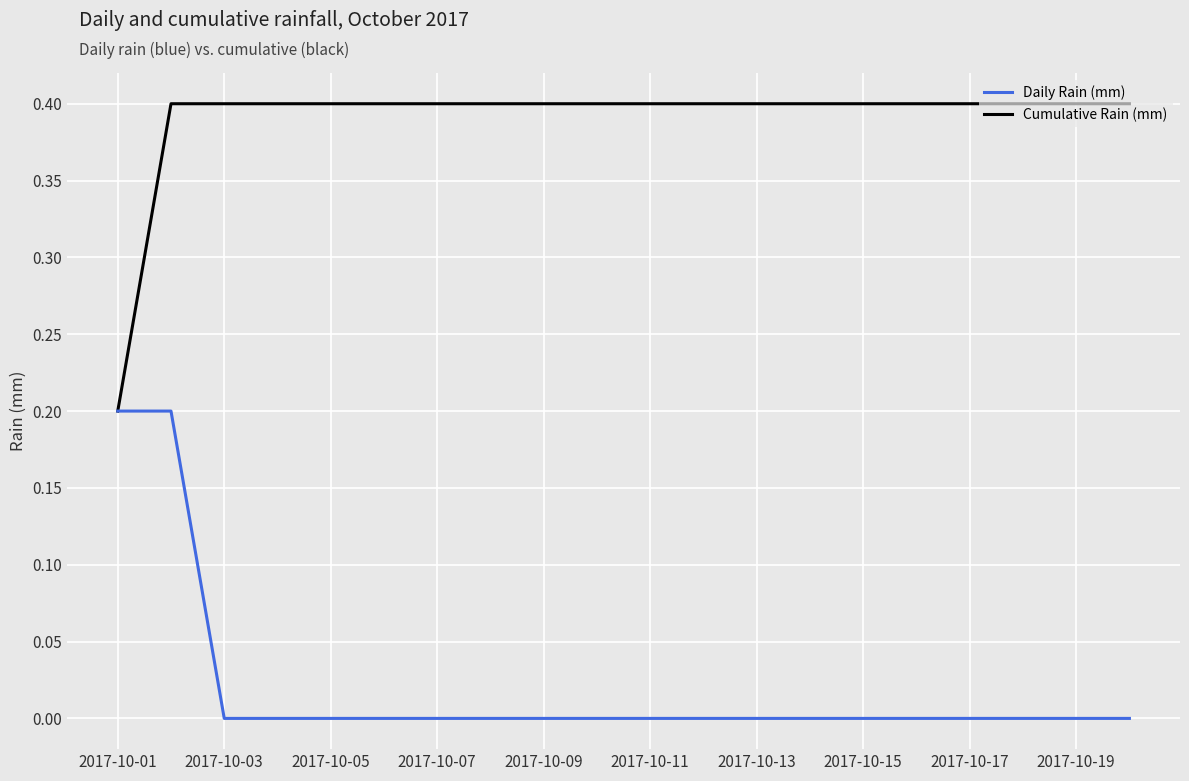

Is this an area chart (filled region under the line)?

No